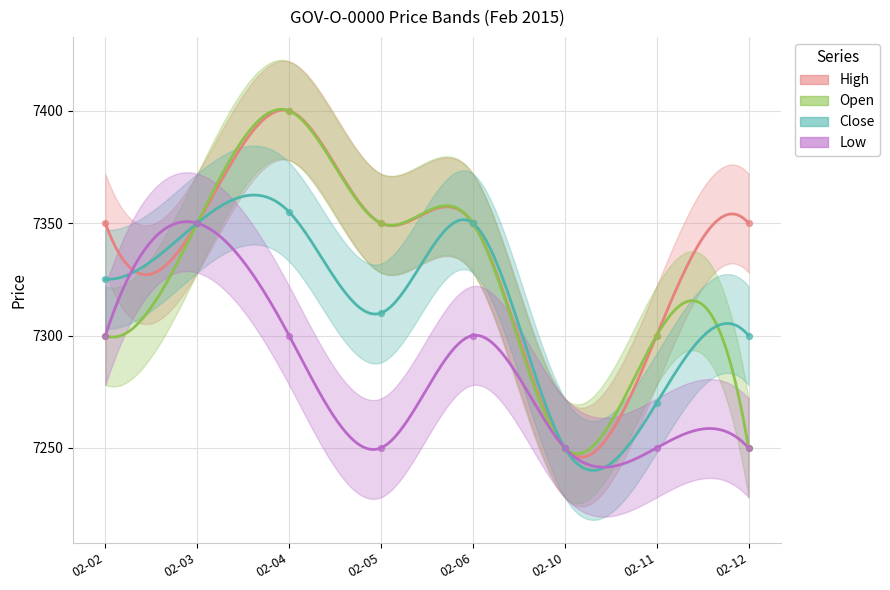

Which series reaches the maximum Y coordinate?

High